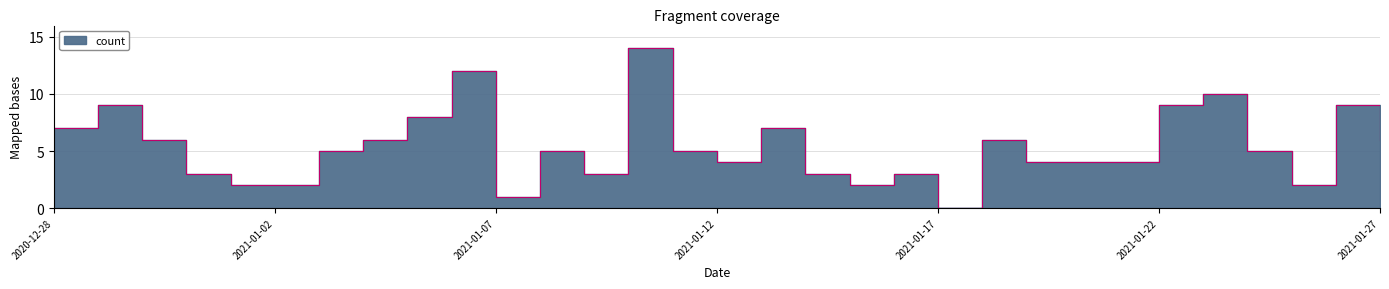

Rank the categories by value from lowest to highest.

2021-01-17, 2021-01-07, 2021-01-01, 2021-01-02, 2021-01-15, 2021-01-25, 2020-12-31, 2021-01-09, 2021-01-14, 2021-01-16, 2021-01-12, 2021-01-19, 2021-01-20, 2021-01-21, 2021-01-03, 2021-01-08, 2021-01-11, 2021-01-24, 2020-12-30, 2021-01-04, 2021-01-18, 2021-01-27, 2020-12-28, 2021-01-13, 2021-01-05, 2020-12-29, 2021-01-22, 2021-01-26, 2021-01-23, 2021-01-06, 2021-01-10